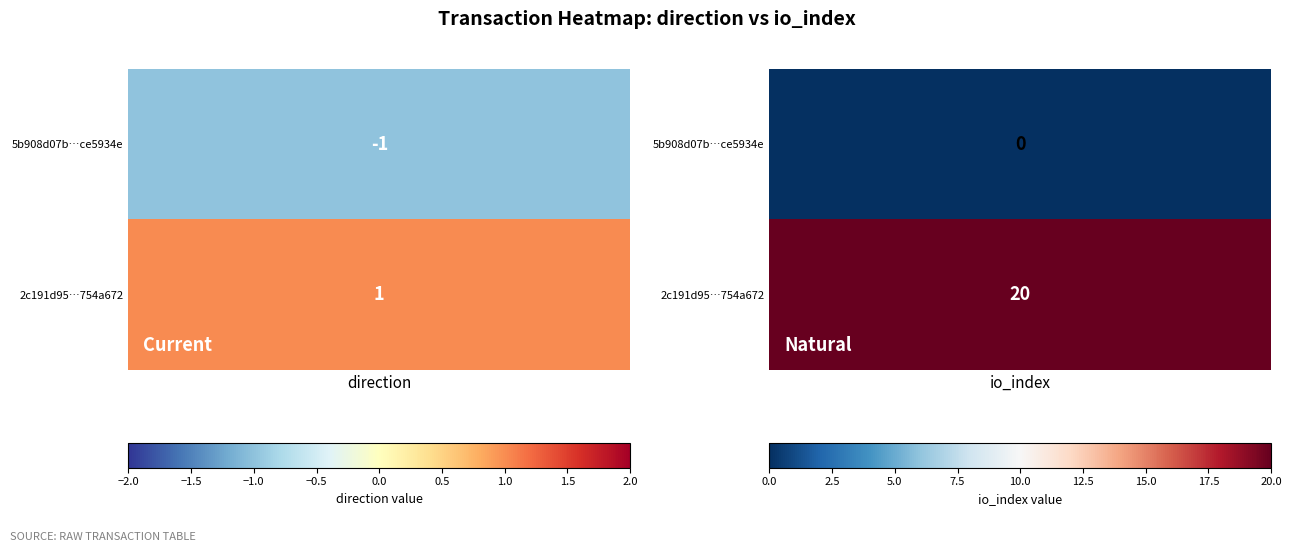

Reading left to right, extract all data points from this chart.

5b908d07b8b9e8f08be7a4e9fdf3ef50ce5934e: -1	0
2c191d9503ba359cec5a975ac4bf8ead754a672: 1	20